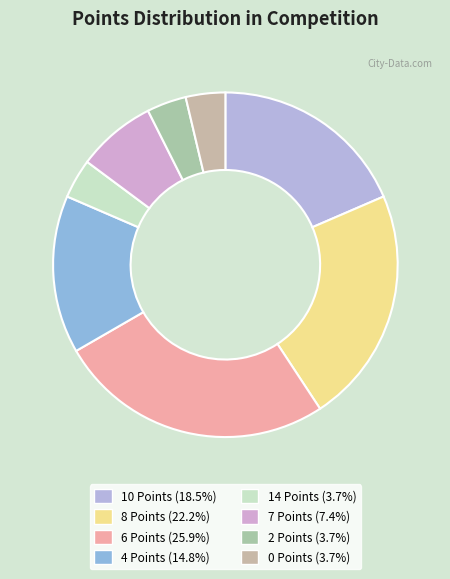

To the nearest percent, what is the average slice percentage?

12%